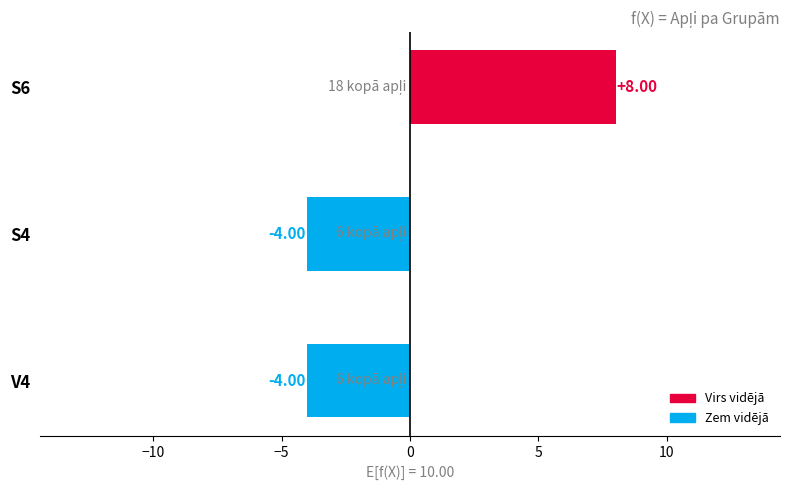

What is the difference between the maximum and minimum values?

12